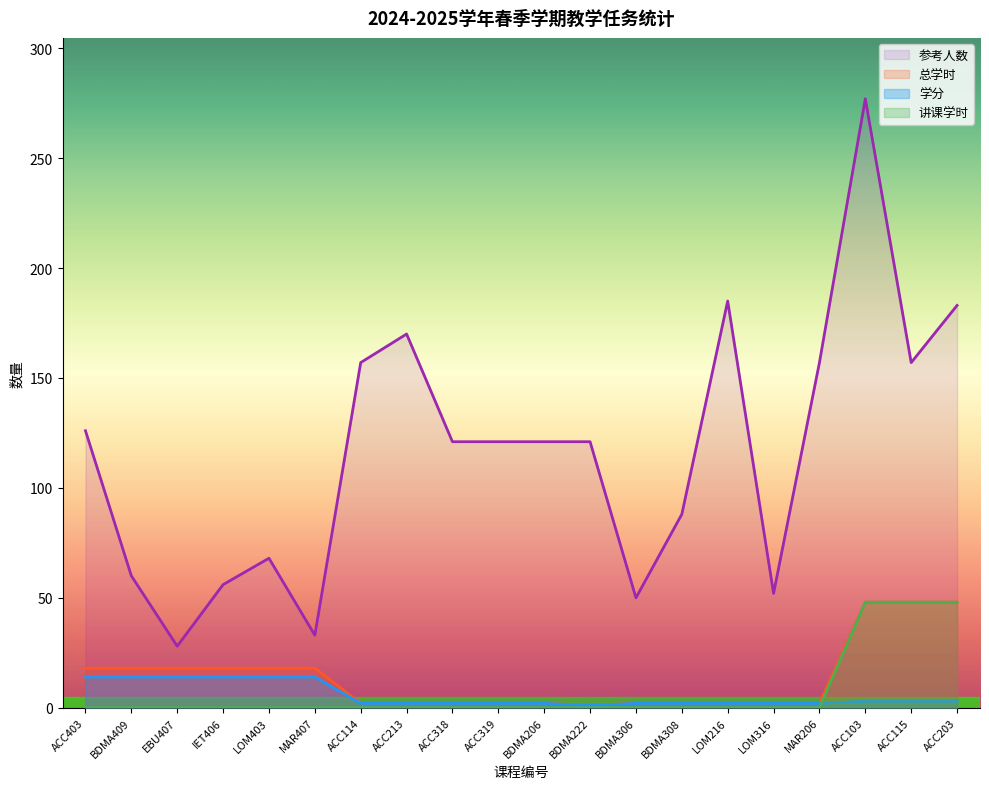

What is the maximum value shown in the chart?

277